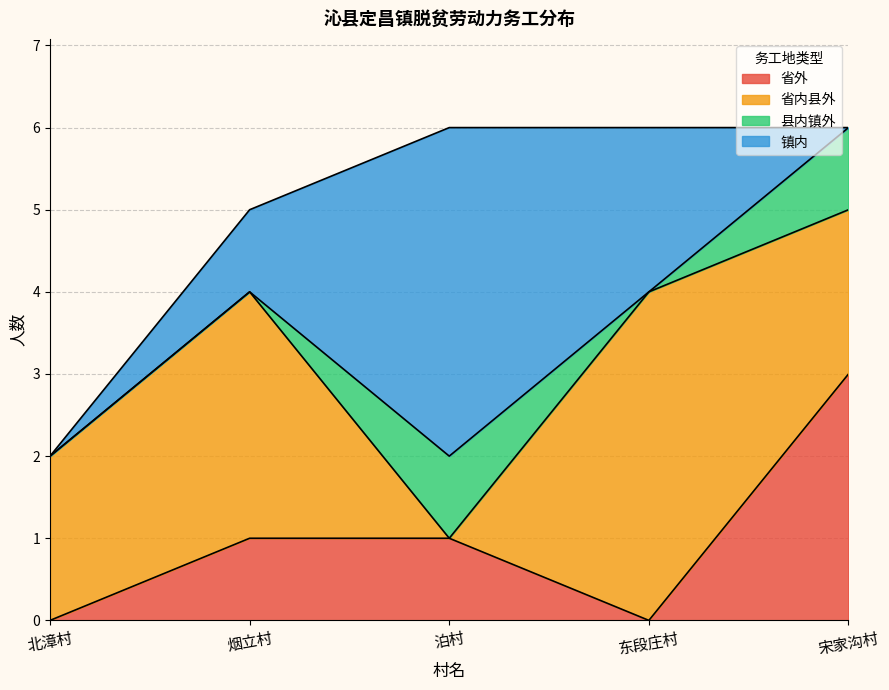

Which category has the highest value in the 省外 series?

宋家沟村